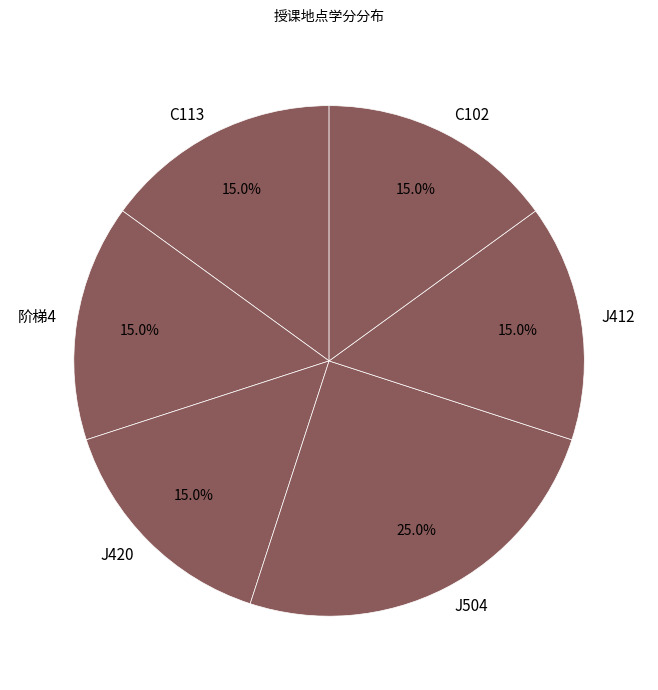

What percentage is the J504 slice, to the nearest percent?

25%